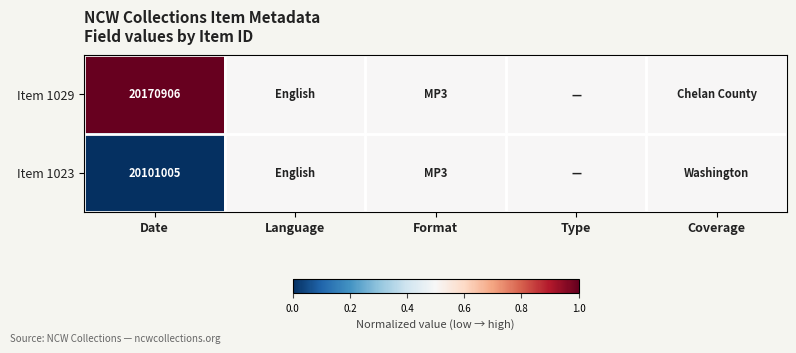

True or false: Item 1029 has a value of 20170906.0 at Date.

True